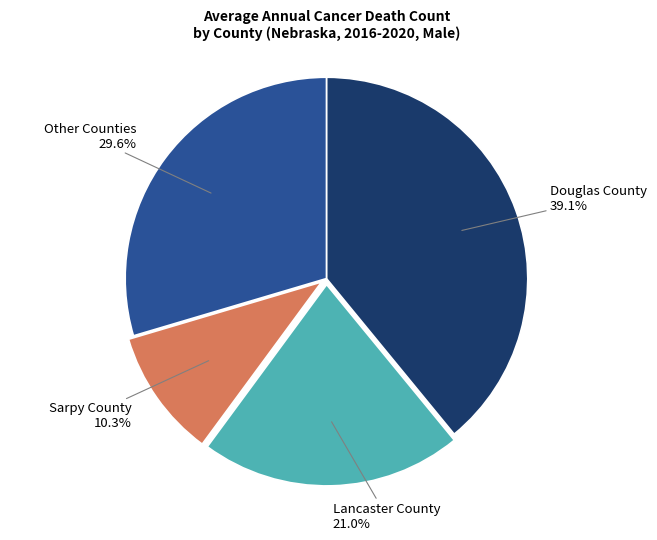

What is the total percentage of Lancaster County and Sarpy County?

31.3%